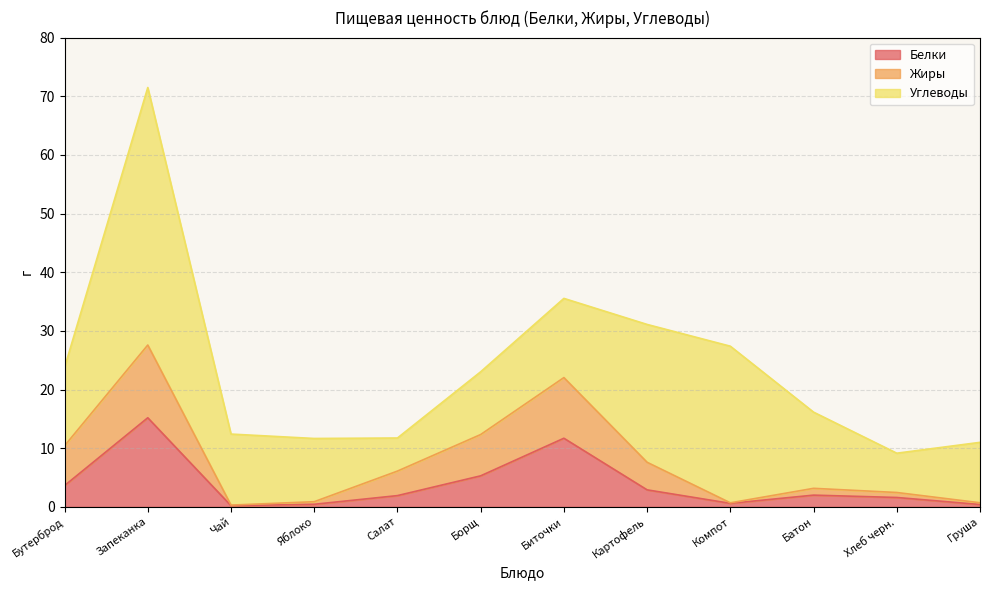

Is it true that Белки equals 0.2 at Груша?

False